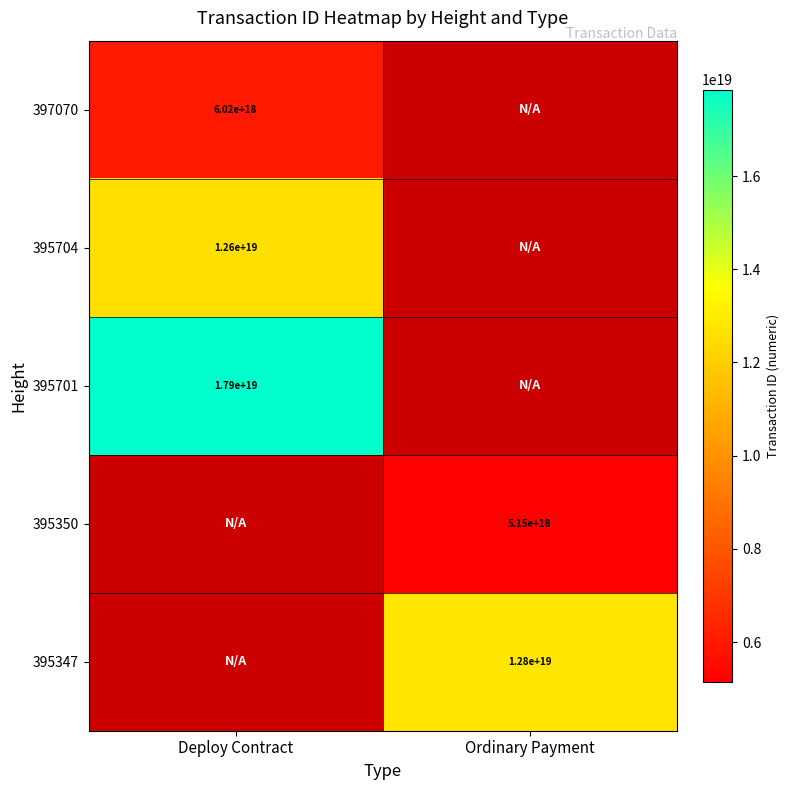

Is it true that 397070 equals 6020000000000000000 at Deploy Contract?

True